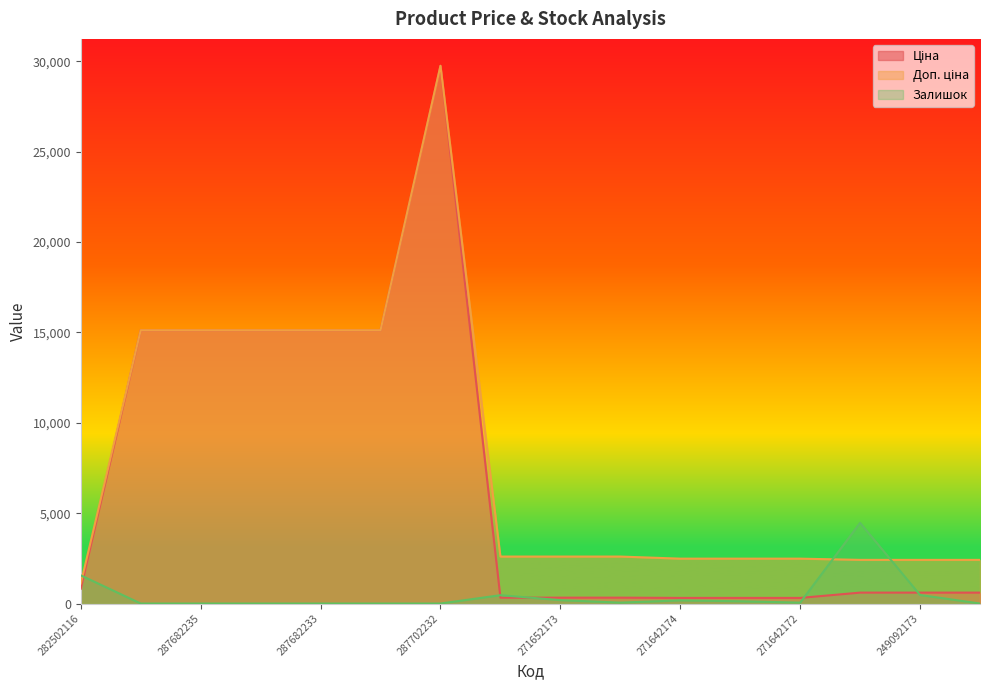

At which label is Ціна closest to 15028?

287682236